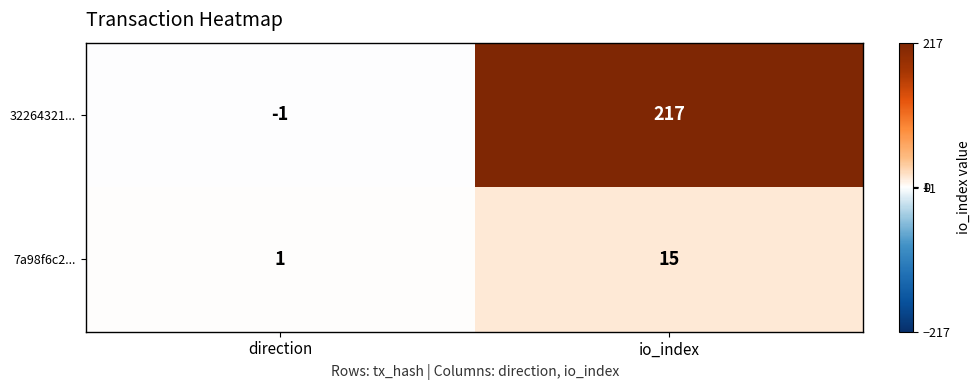

What is the difference between the 7a98f6c2... values at io_index and direction?

14